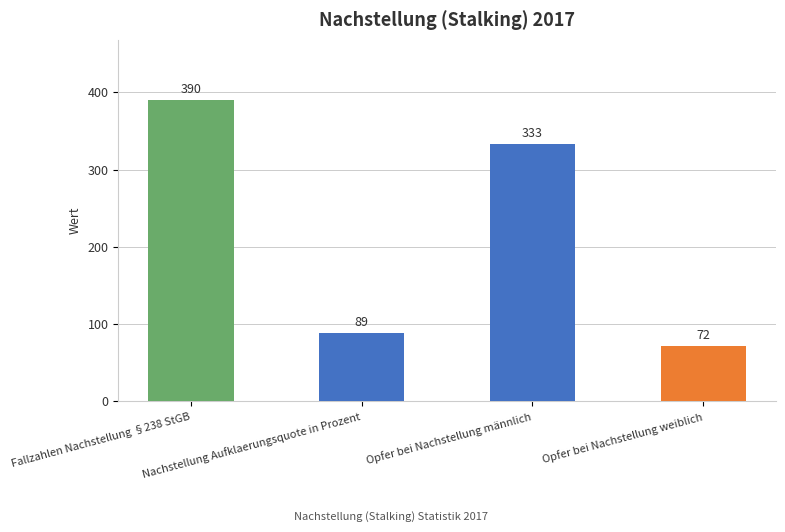

Approximately how many times larger is the value at Fallzahlen Nachstellung §238 StGB compared to Nachstellung Aufklaerungsquote in Prozent?

4.4